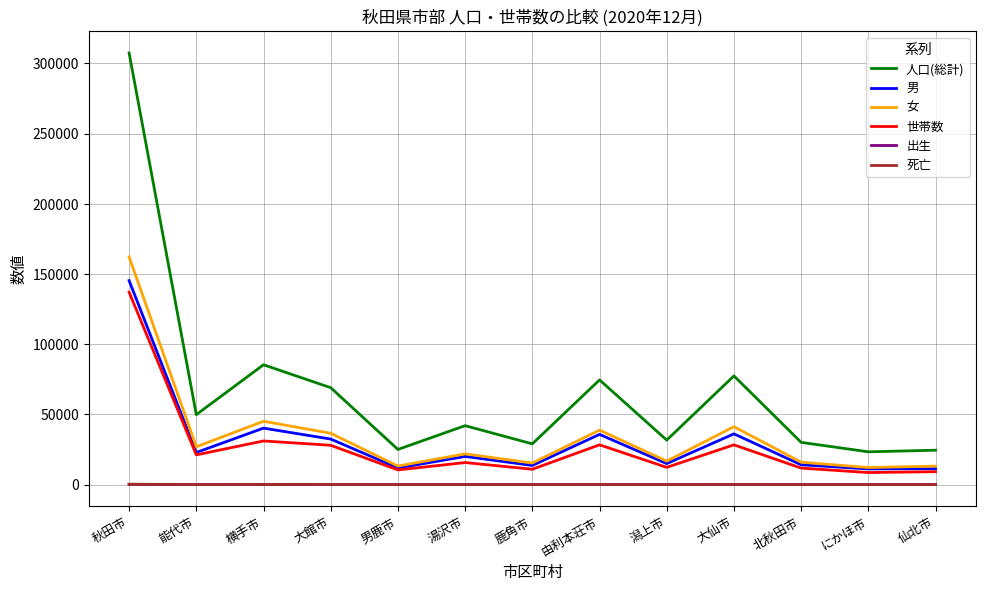

Is the value of 男 at 湯沢市 greater than the value of 出生 at にかほ市?

Yes